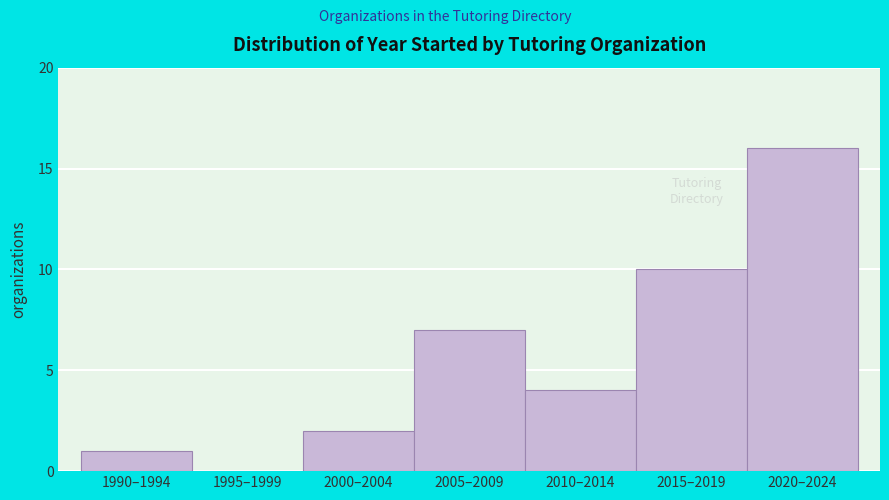

Reading left to right, what are all the values shown in this chart?

1990–1994=1	1995–1999=0	2000–2004=2	2005–2009=7	2010–2014=4	2015–2019=10	2020–2024=16